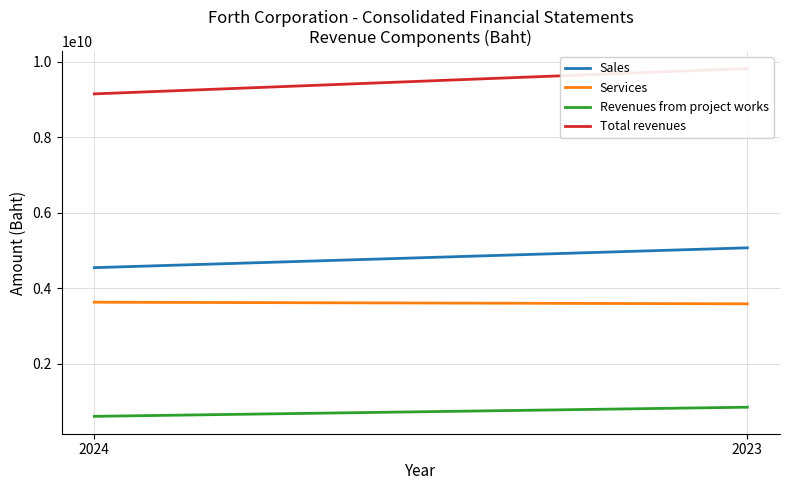

The value of Total revenues at 2023 is 9819991989. True or false?

True